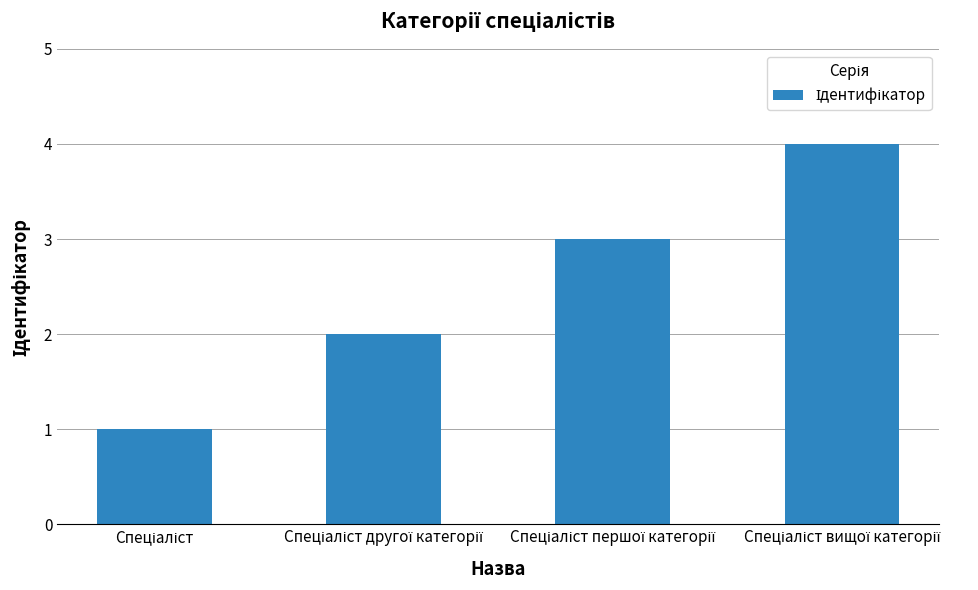

Are the bars horizontal?

No